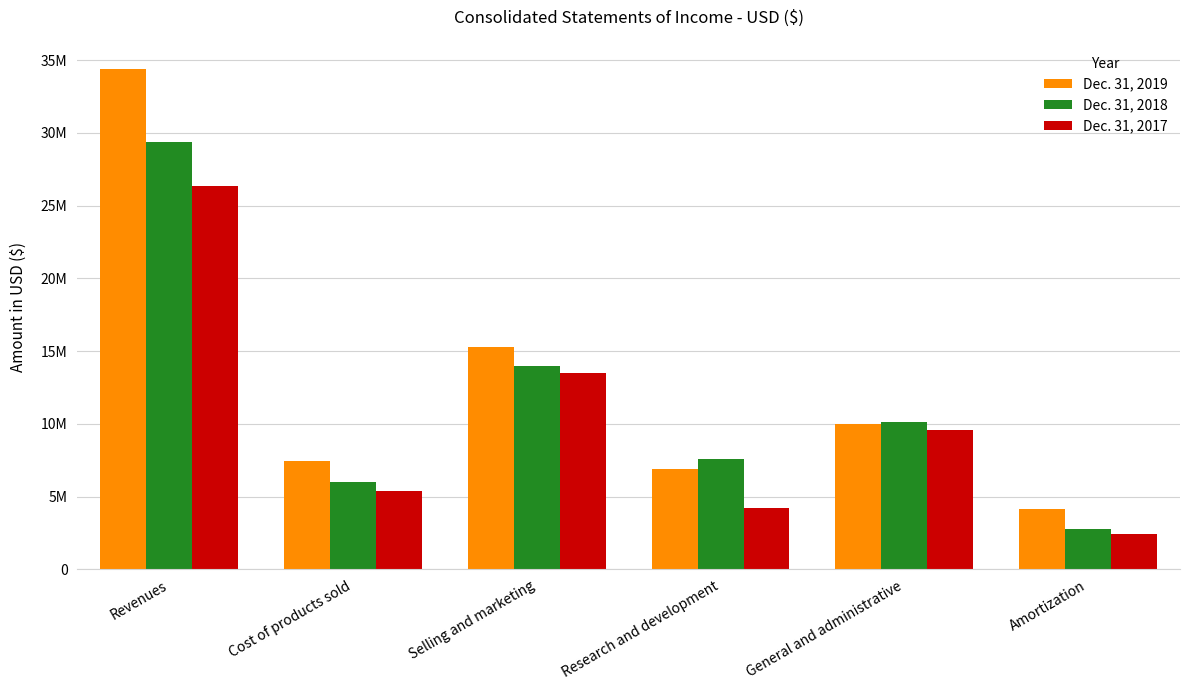

What is the label of the 2nd bar from the right?

General and administrative